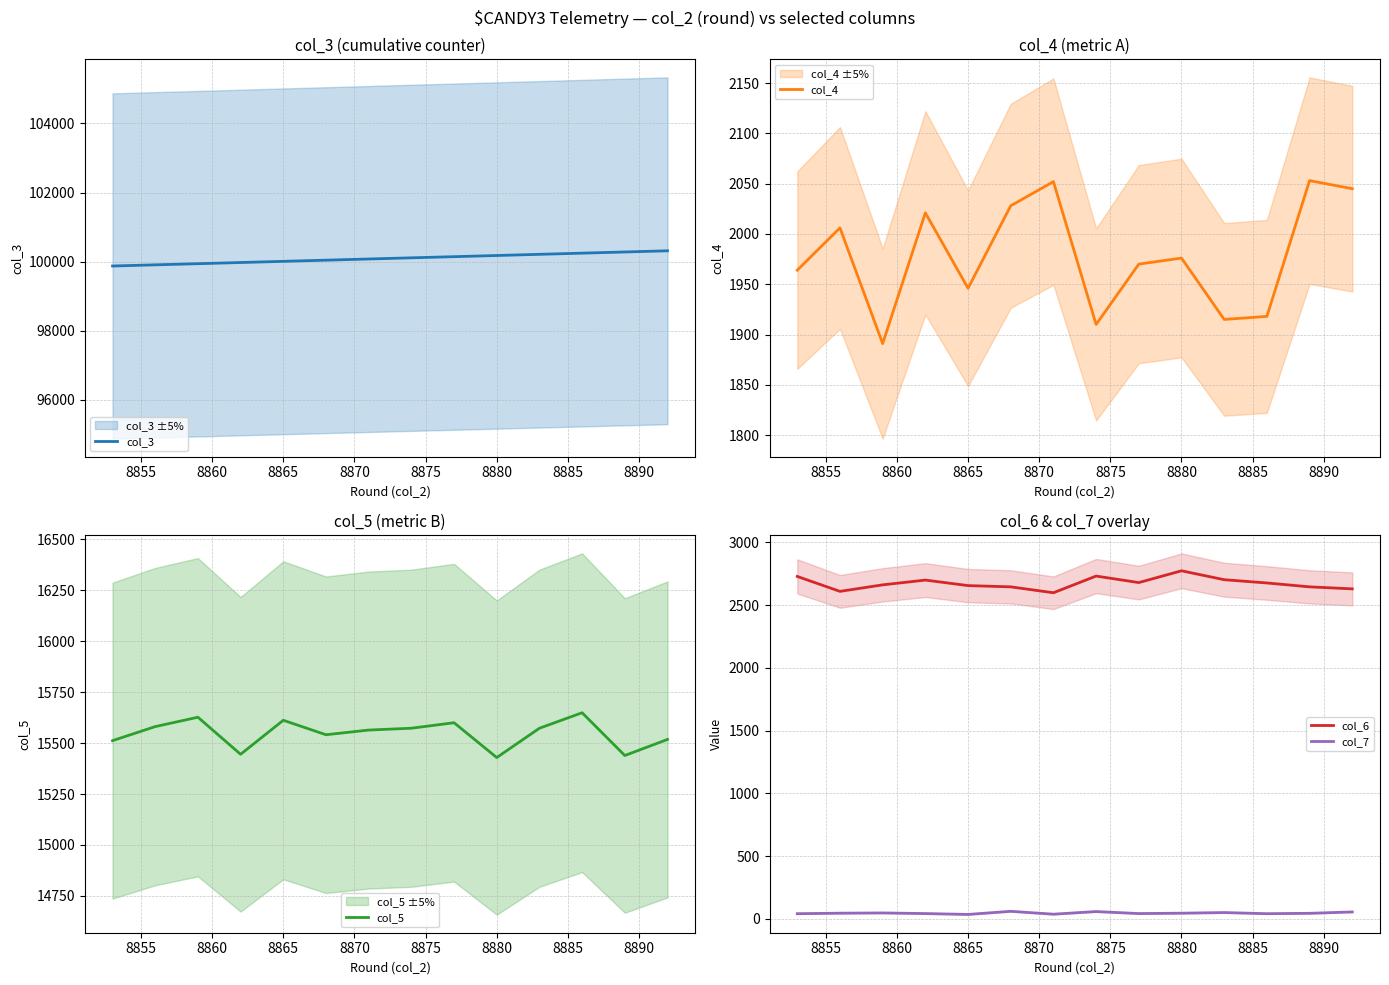

How many data points in col_6 are less than 2677?

7